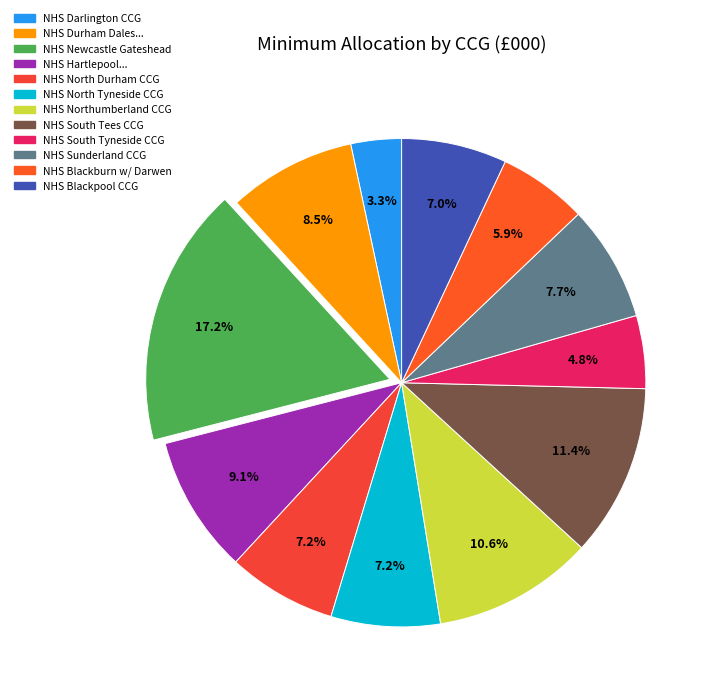

To the nearest percent, what is the average slice percentage?

8%